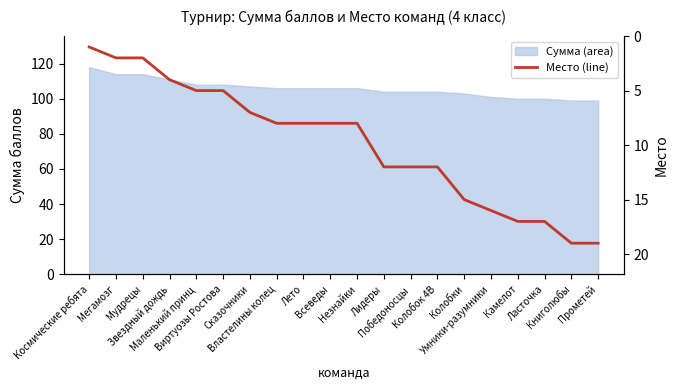

What is the difference between the maximum and minimum values?

18